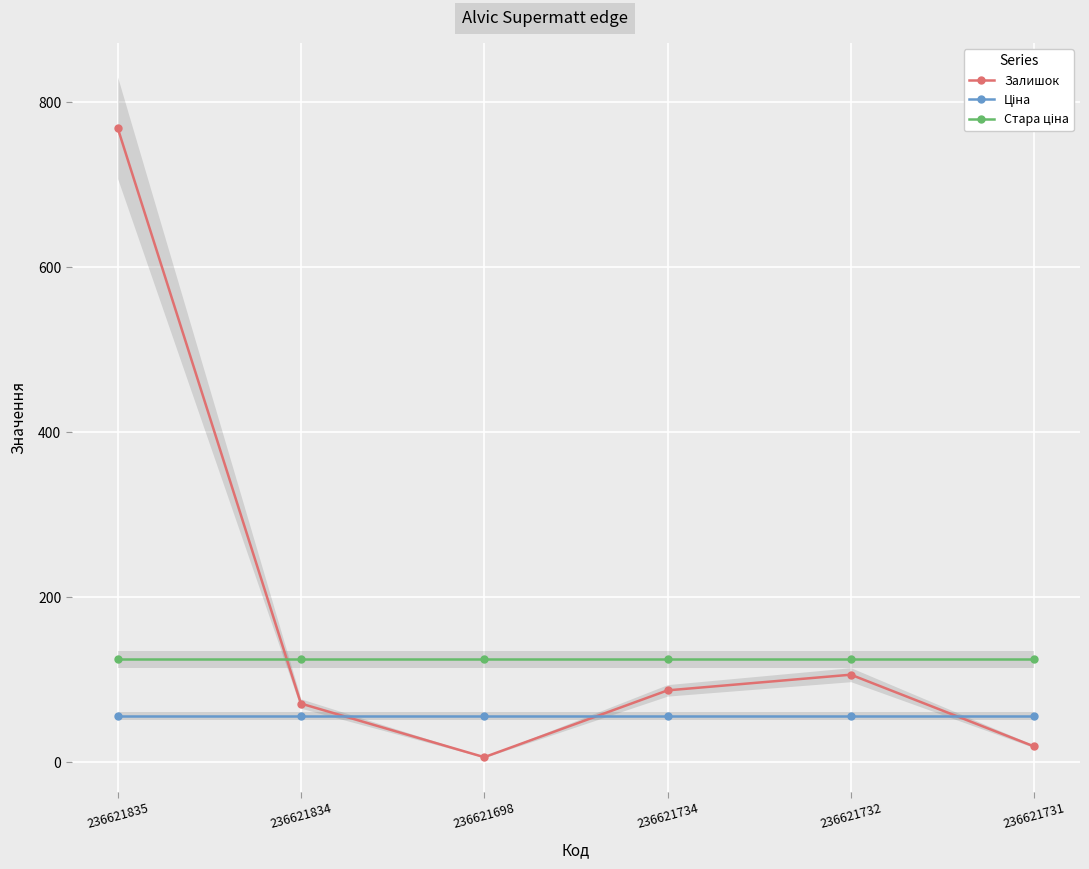

After their last crossing, which series has the higher values: Стара ціна or Залишок?

Стара ціна